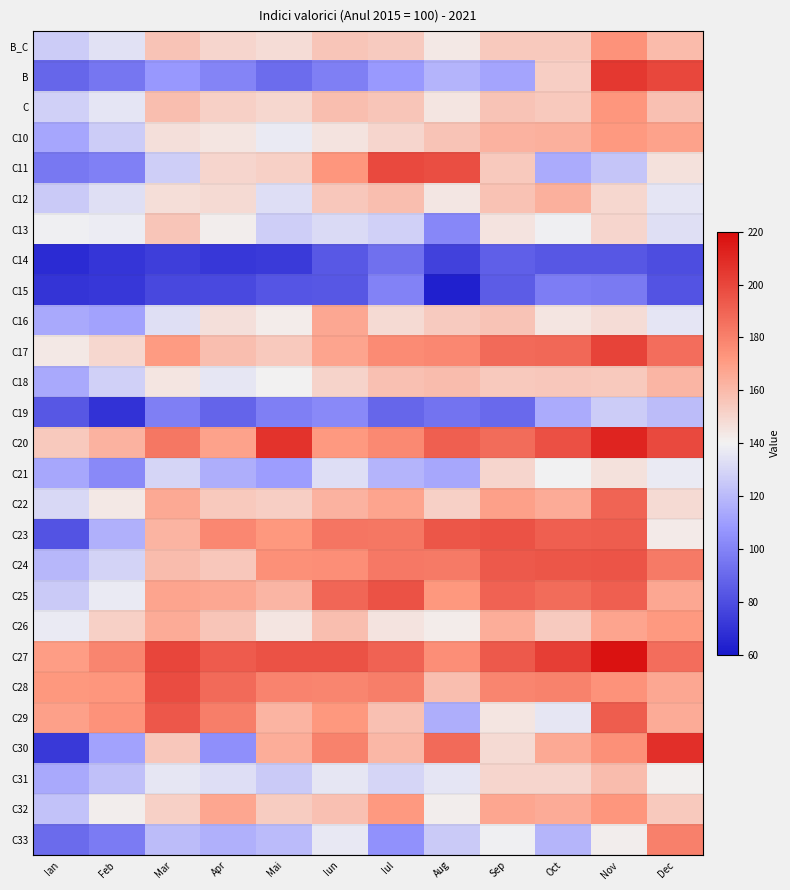

Reading left to right, what are all the values shown in this chart?

B_C: Ian=0.4	Feb=0.5	Mar=0.6	Apr=0.6	Mai=0.5	Iun=0.6	Iul=0.6	Aug=0.5	Sep=0.6	Oct=0.6	Nov=0.7	Dec=0.6
B: Ian=0.2	Feb=0.2	Mar=0.3	Apr=0.3	Mai=0.2	Iun=0.2	Iul=0.3	Aug=0.4	Sep=0.3	Oct=0.6	Nov=0.9	Dec=0.9
C: Ian=0.4	Feb=0.5	Mar=0.6	Apr=0.6	Mai=0.6	Iun=0.6	Iul=0.6	Aug=0.5	Sep=0.6	Oct=0.6	Nov=0.7	Dec=0.6
C10: Ian=0.3	Feb=0.4	Mar=0.5	Apr=0.5	Mai=0.5	Iun=0.5	Iul=0.6	Aug=0.6	Sep=0.6	Oct=0.6	Nov=0.7	Dec=0.7
C11: Ian=0.2	Feb=0.2	Mar=0.4	Apr=0.6	Mai=0.6	Iun=0.7	Iul=0.9	Aug=0.9	Sep=0.6	Oct=0.3	Nov=0.4	Dec=0.5
C12: Ian=0.4	Feb=0.5	Mar=0.5	Apr=0.6	Mai=0.5	Iun=0.6	Iul=0.6	Aug=0.5	Sep=0.6	Oct=0.6	Nov=0.6	Dec=0.5
C13: Ian=0.5	Feb=0.5	Mar=0.6	Apr=0.5	Mai=0.4	Iun=0.4	Iul=0.4	Aug=0.3	Sep=0.5	Oct=0.5	Nov=0.6	Dec=0.5
C14: Ian=0.0	Feb=0.1	Mar=0.1	Apr=0.1	Mai=0.1	Iun=0.1	Iul=0.2	Aug=0.1	Sep=0.2	Oct=0.1	Nov=0.1	Dec=0.1
C15: Ian=0.1	Feb=0.1	Mar=0.1	Apr=0.1	Mai=0.1	Iun=0.1	Iul=0.2	Aug=0.0	Sep=0.2	Oct=0.2	Nov=0.2	Dec=0.1
C16: Ian=0.3	Feb=0.3	Mar=0.5	Apr=0.5	Mai=0.5	Iun=0.7	Iul=0.6	Aug=0.6	Sep=0.6	Oct=0.5	Nov=0.5	Dec=0.5
C17: Ian=0.5	Feb=0.6	Mar=0.7	Apr=0.6	Mai=0.6	Iun=0.7	Iul=0.7	Aug=0.7	Sep=0.8	Oct=0.8	Nov=0.9	Dec=0.8
C18: Ian=0.3	Feb=0.4	Mar=0.5	Apr=0.5	Mai=0.5	Iun=0.6	Iul=0.6	Aug=0.6	Sep=0.6	Oct=0.6	Nov=0.6	Dec=0.6
C19: Ian=0.1	Feb=0.1	Mar=0.2	Apr=0.2	Mai=0.2	Iun=0.3	Iul=0.2	Aug=0.2	Sep=0.2	Oct=0.3	Nov=0.4	Dec=0.4
C20: Ian=0.6	Feb=0.6	Mar=0.8	Apr=0.7	Mai=0.9	Iun=0.7	Iul=0.7	Aug=0.8	Sep=0.8	Oct=0.9	Nov=0.9	Dec=0.9
C21: Ian=0.3	Feb=0.3	Mar=0.4	Apr=0.3	Mai=0.3	Iun=0.5	Iul=0.4	Aug=0.3	Sep=0.6	Oct=0.5	Nov=0.5	Dec=0.5
C22: Ian=0.4	Feb=0.5	Mar=0.7	Apr=0.6	Mai=0.6	Iun=0.6	Iul=0.7	Aug=0.6	Sep=0.7	Oct=0.7	Nov=0.8	Dec=0.6
C23: Ian=0.1	Feb=0.4	Mar=0.6	Apr=0.7	Mai=0.7	Iun=0.8	Iul=0.8	Aug=0.8	Sep=0.8	Oct=0.8	Nov=0.8	Dec=0.5
C24: Ian=0.4	Feb=0.4	Mar=0.6	Apr=0.6	Mai=0.7	Iun=0.7	Iul=0.8	Aug=0.8	Sep=0.8	Oct=0.8	Nov=0.8	Dec=0.8
C25: Ian=0.4	Feb=0.5	Mar=0.7	Apr=0.7	Mai=0.6	Iun=0.8	Iul=0.8	Aug=0.7	Sep=0.8	Oct=0.8	Nov=0.8	Dec=0.7
C26: Ian=0.5	Feb=0.6	Mar=0.7	Apr=0.6	Mai=0.5	Iun=0.6	Iul=0.5	Aug=0.5	Sep=0.7	Oct=0.6	Nov=0.7	Dec=0.7
C27: Ian=0.7	Feb=0.7	Mar=0.9	Apr=0.8	Mai=0.8	Iun=0.8	Iul=0.8	Aug=0.7	Sep=0.8	Oct=0.9	Nov=1.0	Dec=0.8
C28: Ian=0.7	Feb=0.7	Mar=0.9	Apr=0.8	Mai=0.7	Iun=0.7	Iul=0.8	Aug=0.6	Sep=0.7	Oct=0.7	Nov=0.7	Dec=0.7
C29: Ian=0.7	Feb=0.7	Mar=0.8	Apr=0.8	Mai=0.6	Iun=0.7	Iul=0.6	Aug=0.3	Sep=0.5	Oct=0.5	Nov=0.8	Dec=0.7
C30: Ian=0.1	Feb=0.3	Mar=0.6	Apr=0.3	Mai=0.7	Iun=0.7	Iul=0.6	Aug=0.8	Sep=0.6	Oct=0.7	Nov=0.7	Dec=0.9
C31: Ian=0.3	Feb=0.4	Mar=0.5	Apr=0.5	Mai=0.4	Iun=0.5	Iul=0.4	Aug=0.5	Sep=0.6	Oct=0.6	Nov=0.6	Dec=0.5
C32: Ian=0.4	Feb=0.5	Mar=0.6	Apr=0.7	Mai=0.6	Iun=0.6	Iul=0.7	Aug=0.5	Sep=0.7	Oct=0.7	Nov=0.7	Dec=0.6
C33: Ian=0.2	Feb=0.2	Mar=0.4	Apr=0.4	Mai=0.4	Iun=0.5	Iul=0.3	Aug=0.4	Sep=0.5	Oct=0.4	Nov=0.5	Dec=0.8